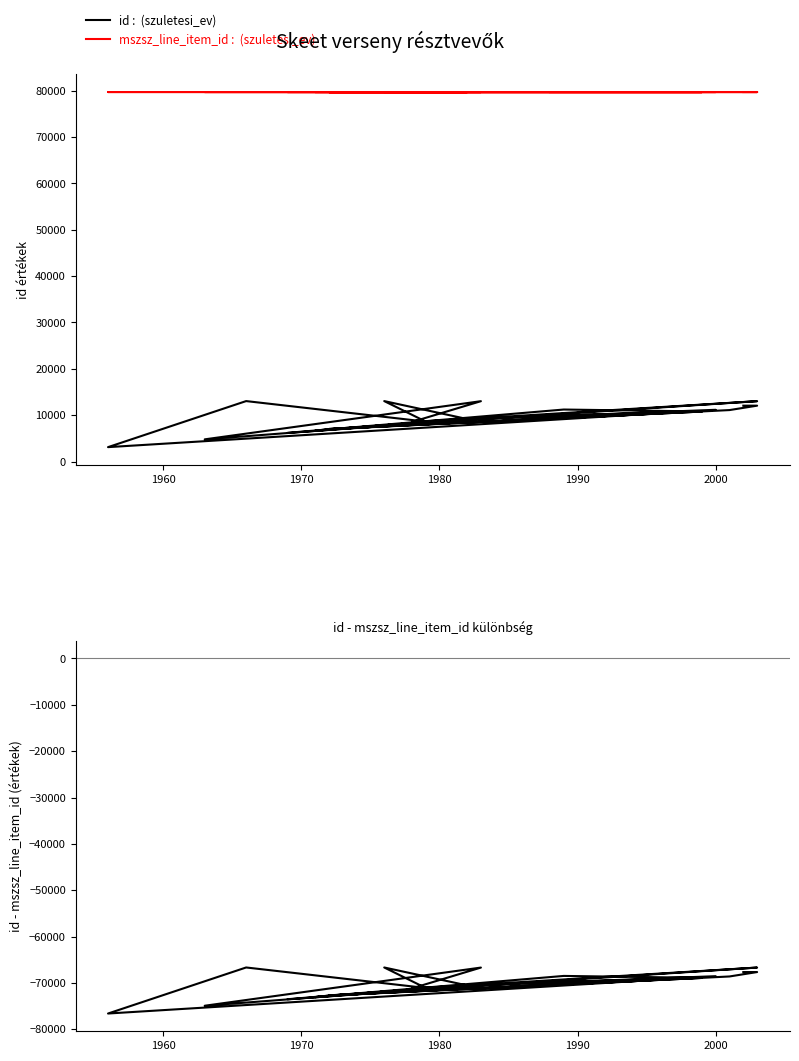

What is the sum of all id :  (szuletesi_ev) values?

281995